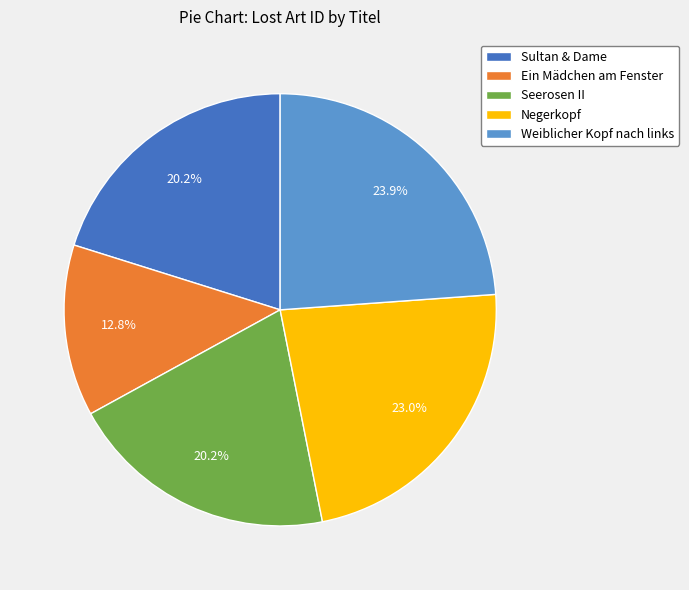

Which has a higher value, Ein Mädchen am Fenster or Seerosen II?

Seerosen II